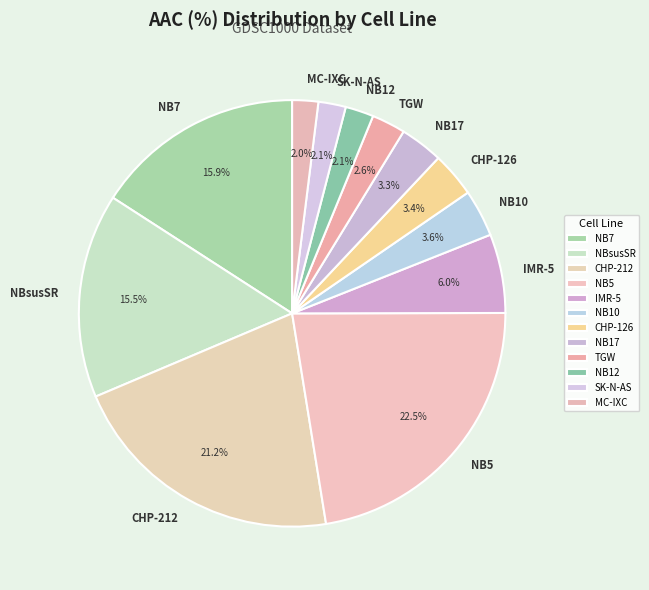

Count the number of slices in the pie.

12